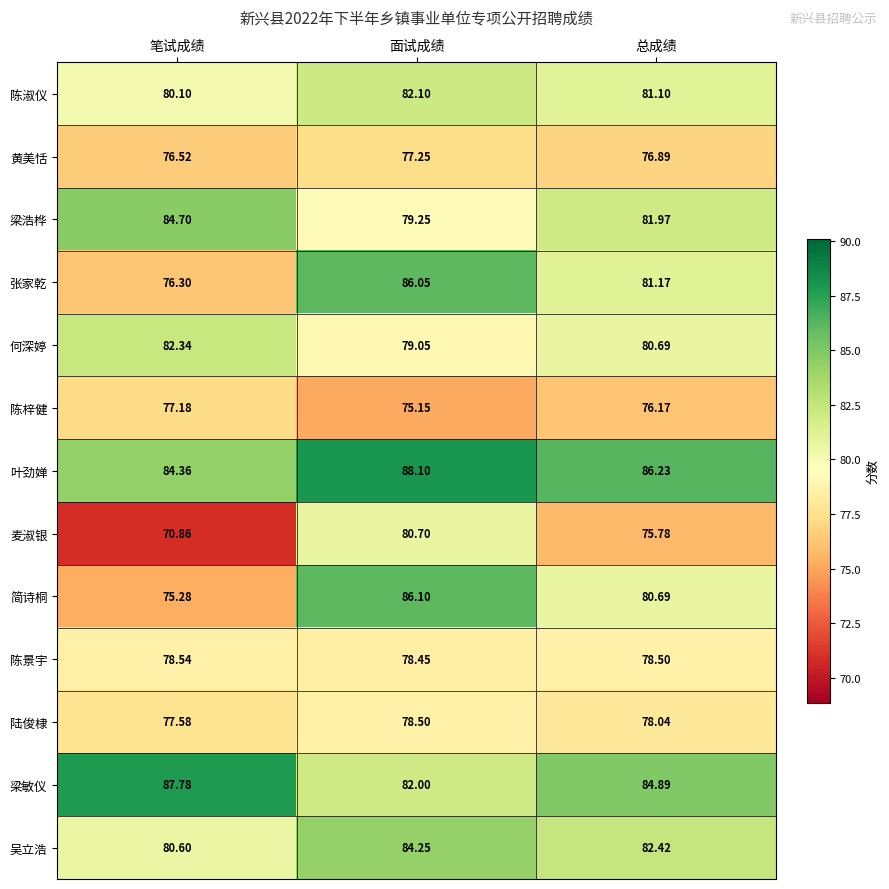

Count the number of categories in the chart.

3